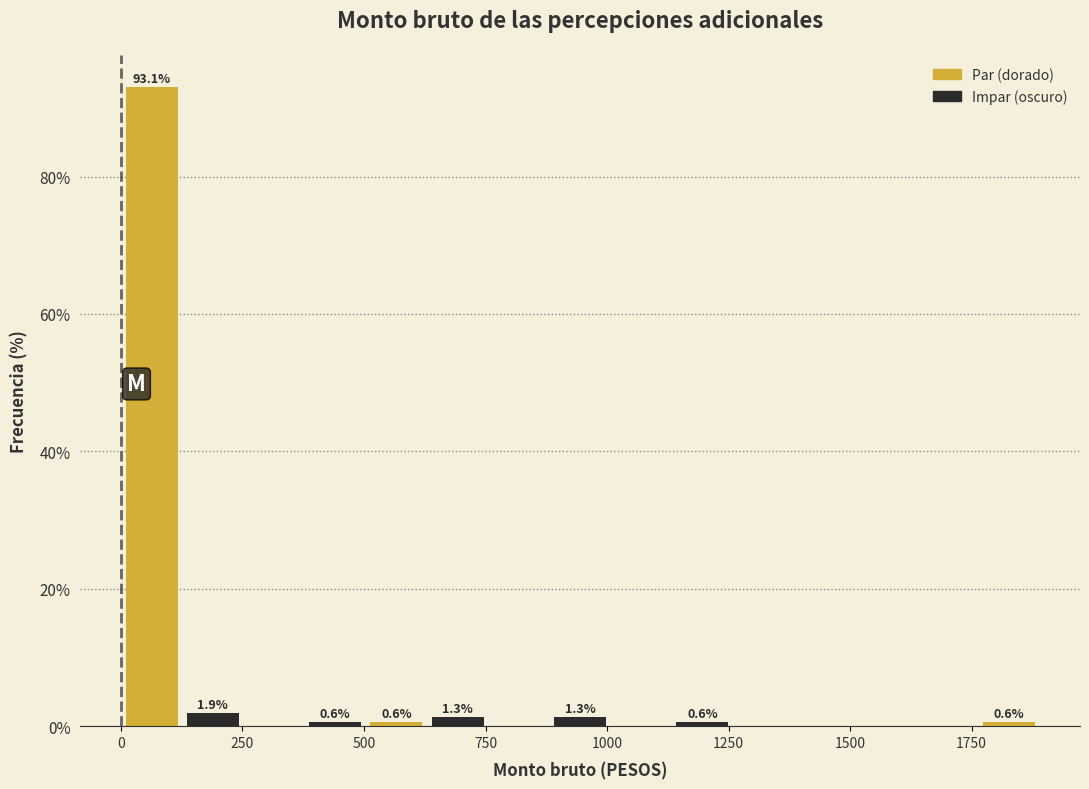

Read against the x-axis, roughly where is the centre of the tallest bar?

50